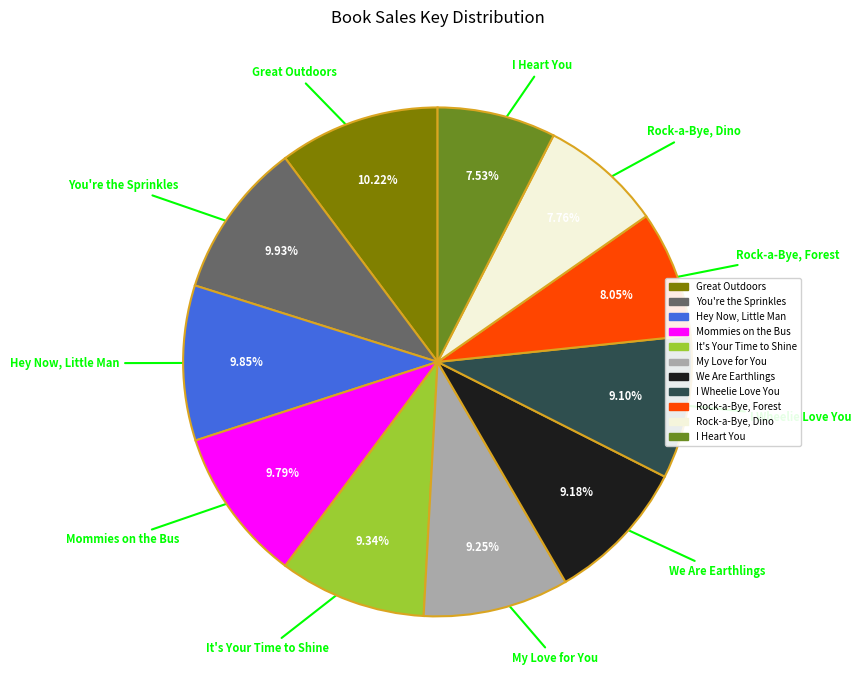

Is Rock-a-Bye, Dino the majority of the pie?

No